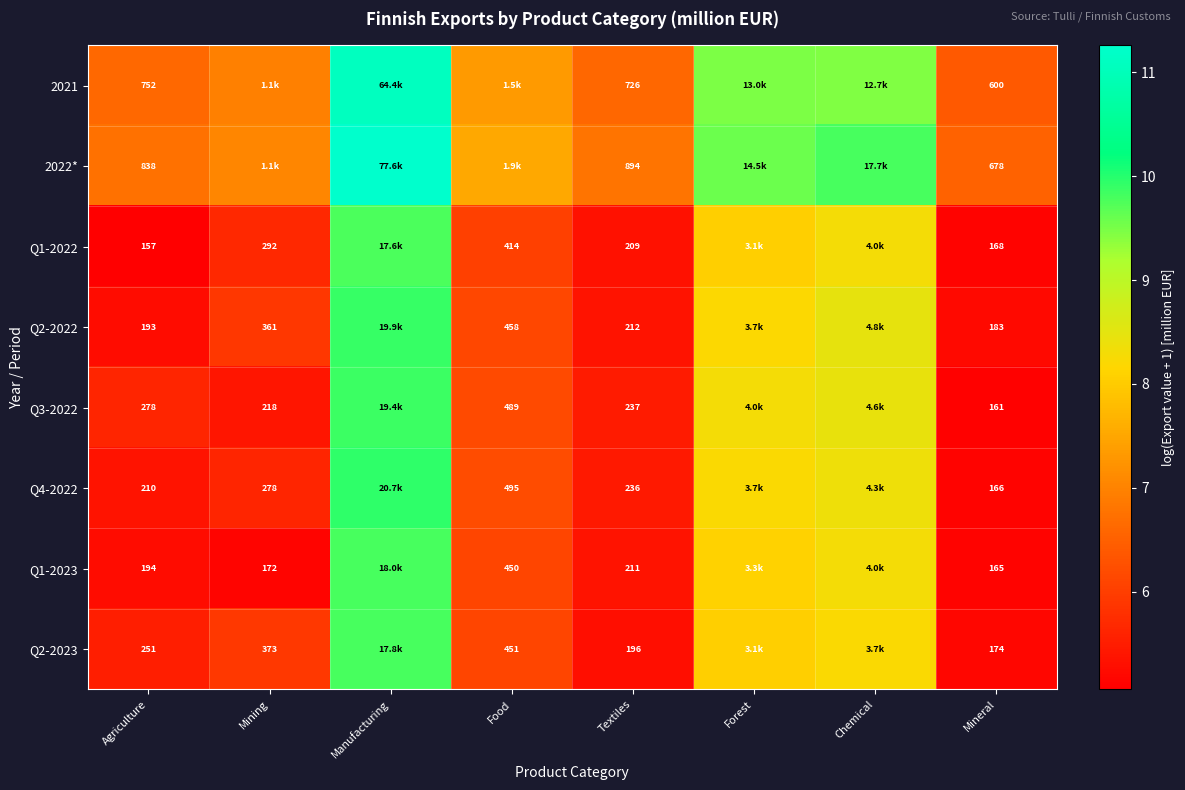

Is the value of 2021 at Agriculture greater than the value of Q1-2023 at Food?

Yes